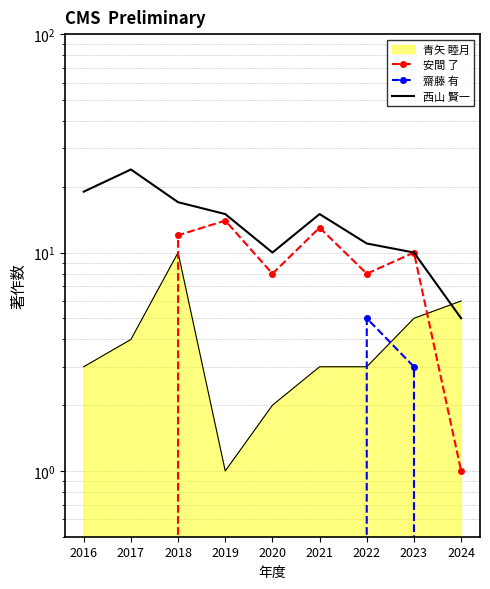

True or false: 西山 賢一 and 安間 了 intersect in this chart.

False